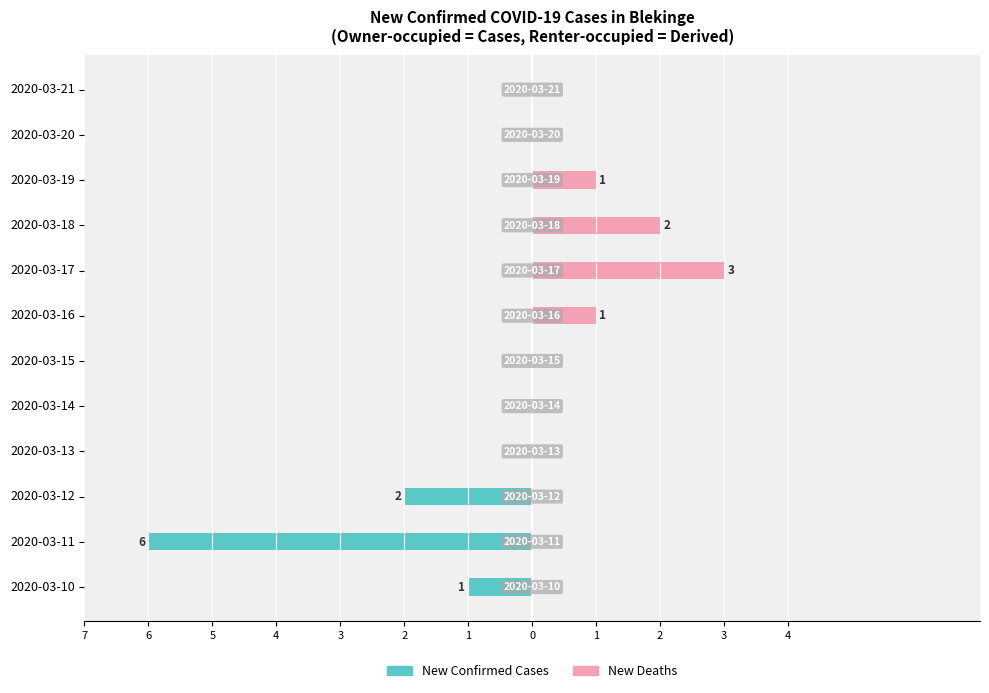

What is the value of the New Deaths (x1) bar at the 8th from the left?

3